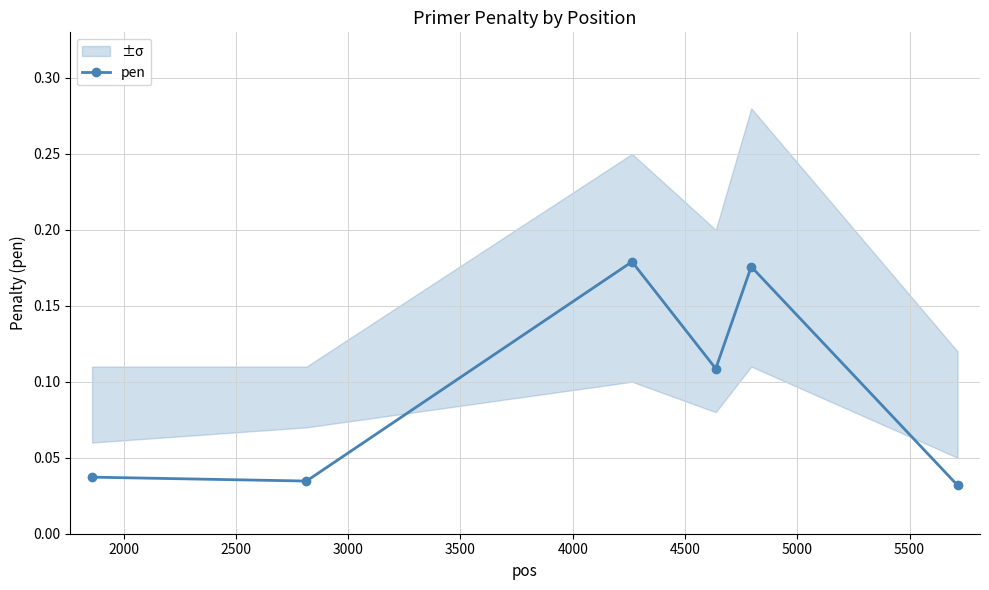

What is the difference between the second highest and second lowest values?

0.1